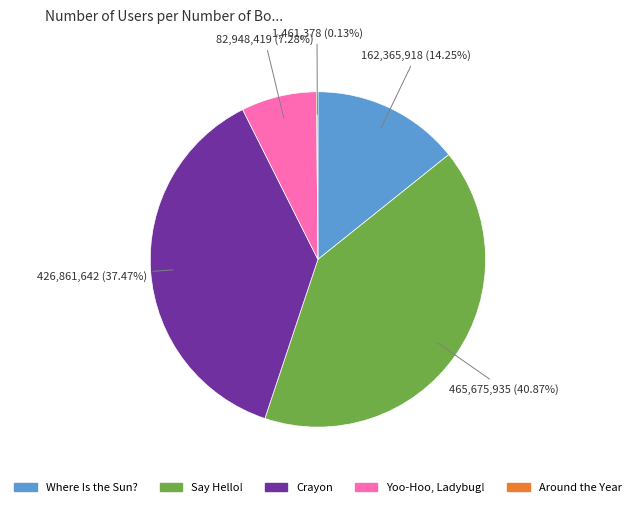

Approximately how many times larger is the value at Say Hello! compared to Crayon?

1.1